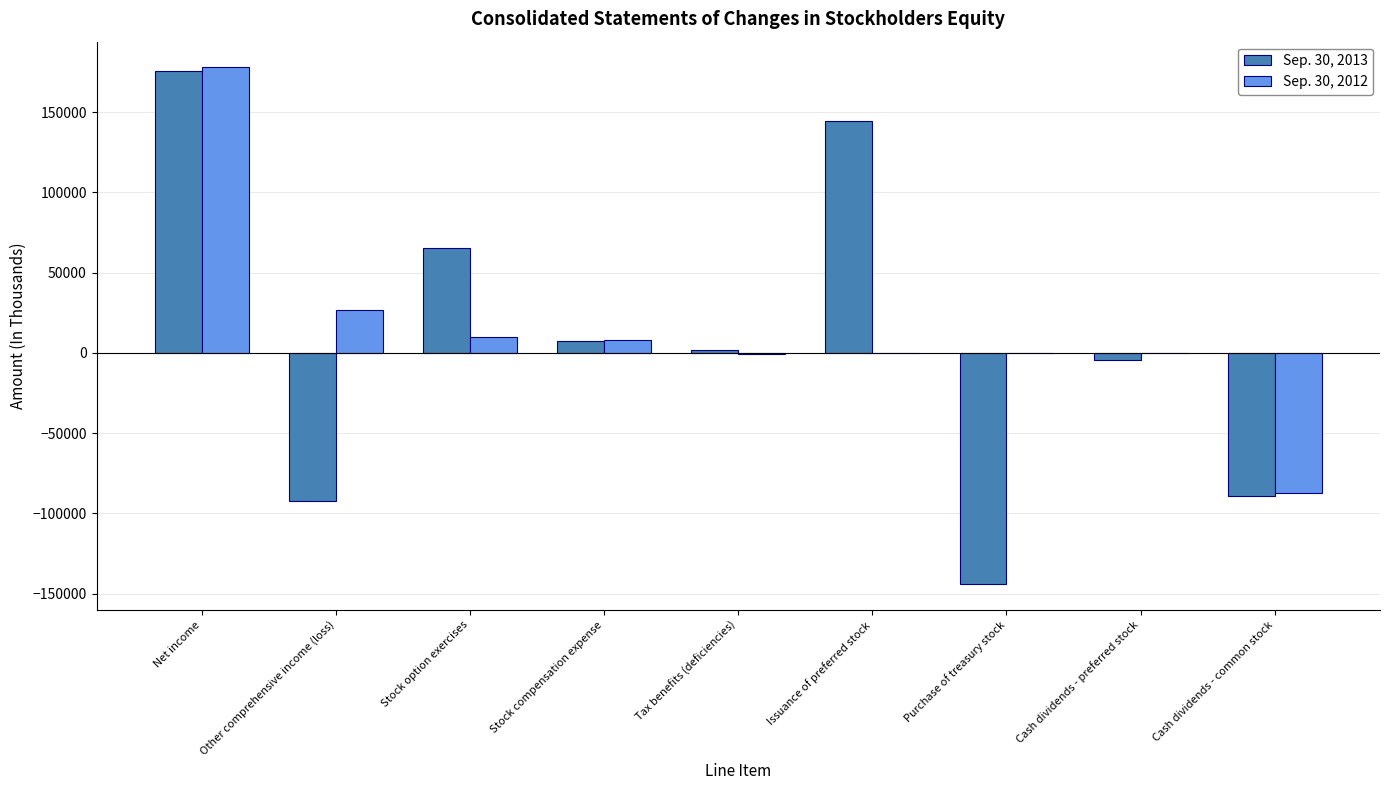

At which category is the sum across all series the highest?

Net income